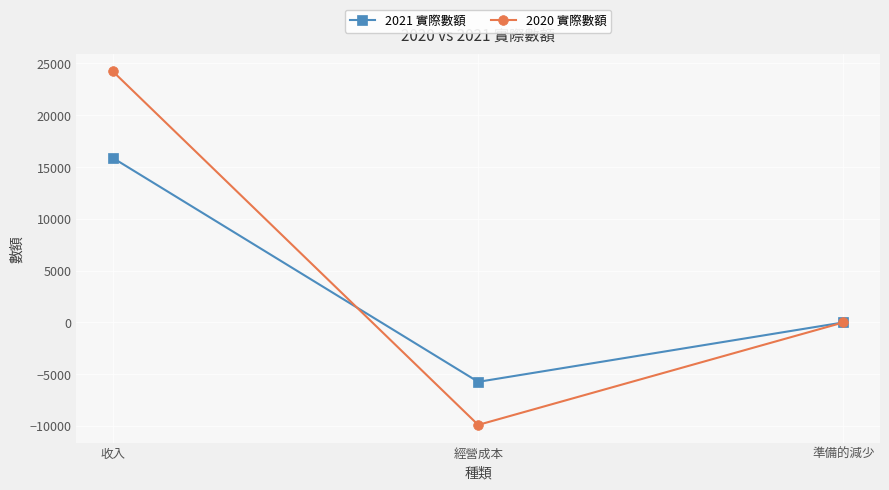

How many data points does each series have?

3